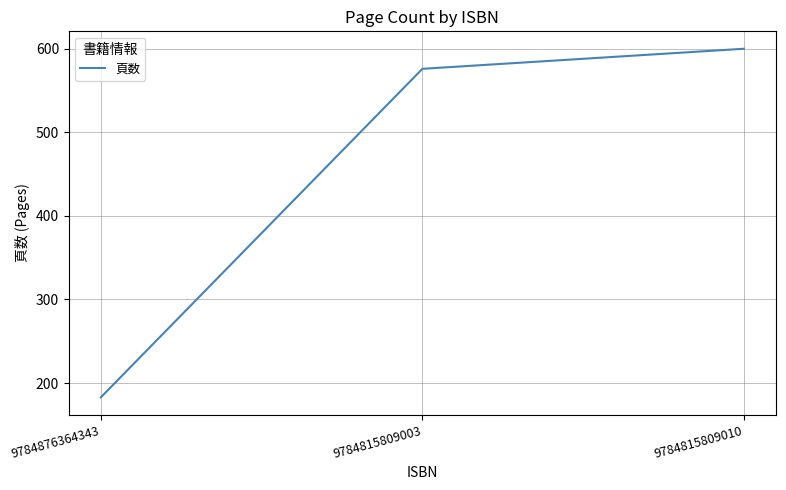

How many lines are shown in the chart?

1